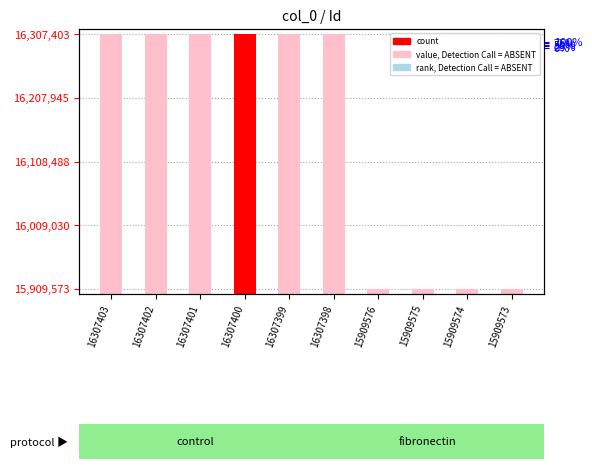

Where does the value, Detection Call = ABSENT series first go above 16307399?

16307403